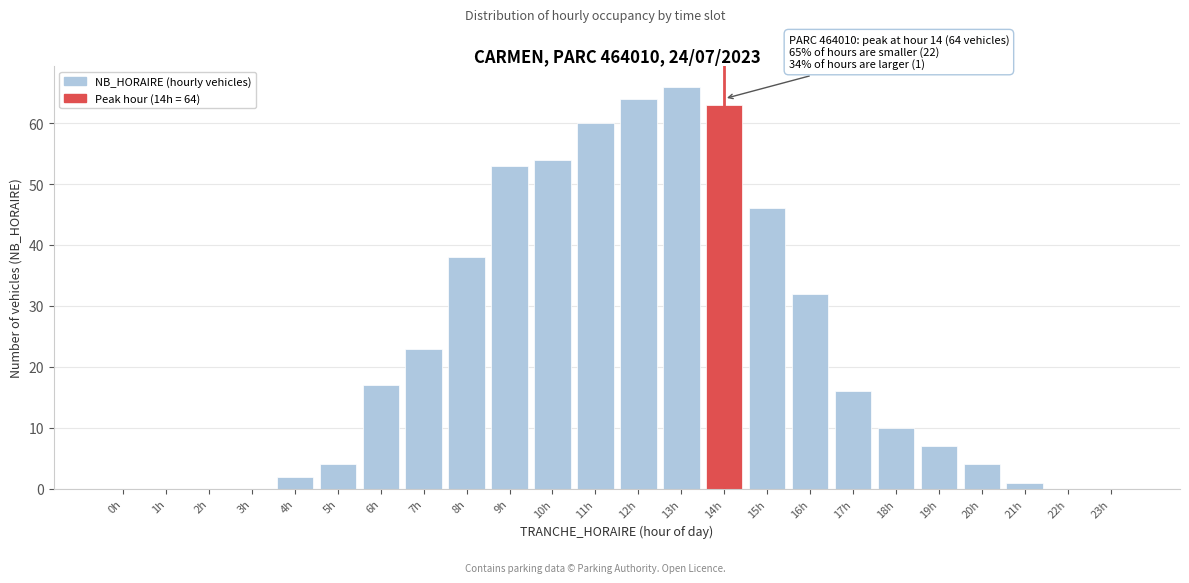

Reading left to right, what are all the values shown in this chart?

0h=0	1h=0	2h=0	3h=0	4h=2	5h=4	6h=17	7h=23	8h=38	9h=53	10h=54	11h=60	12h=64	13h=66	14h=63	15h=46	16h=32	17h=16	18h=10	19h=7	20h=4	21h=1	22h=0	23h=0